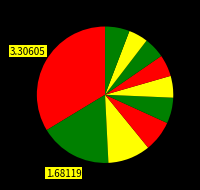

How many segments does this pie chart have?

10